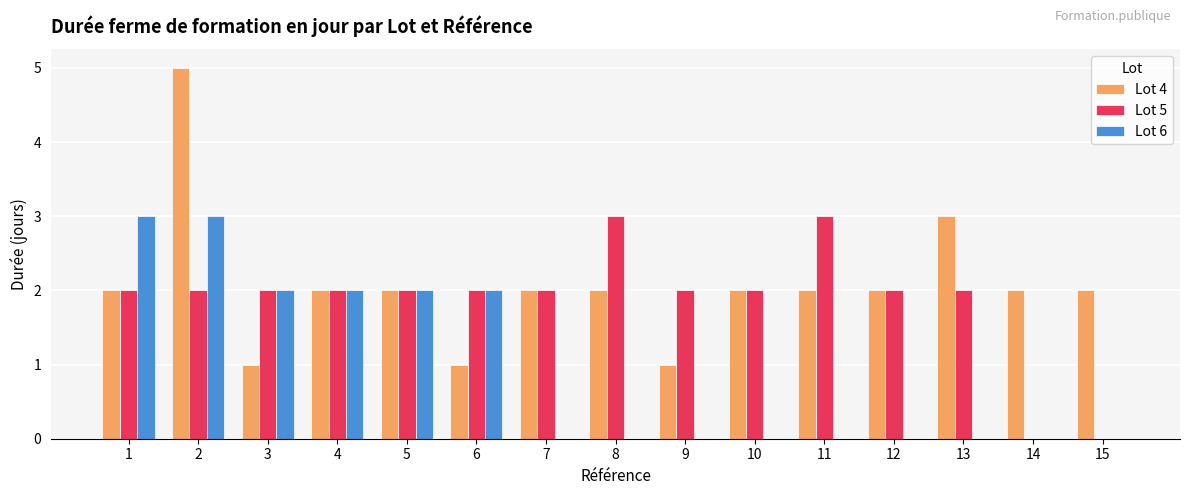

The Lot 4 series shows 3 at 13. True or false?

True